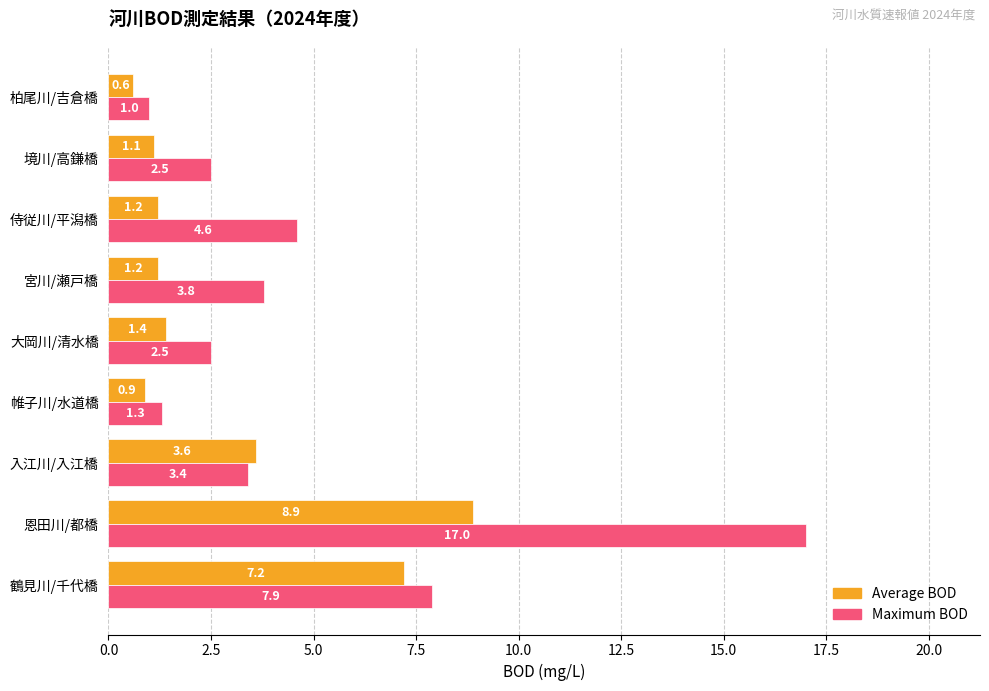

Read the Average BOD value at 鶴見川/千代橋.

7.2